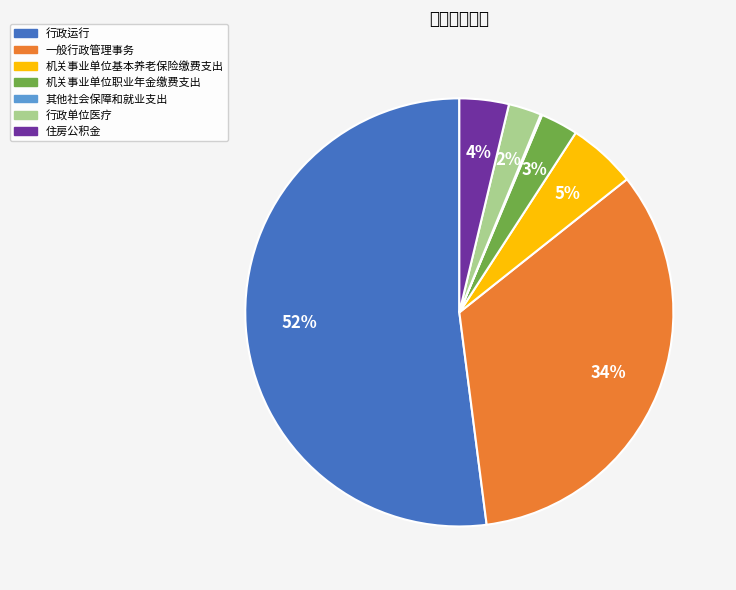

Does 机关事业单位基本养老保险缴费支出 account for over 50% of the chart?

No